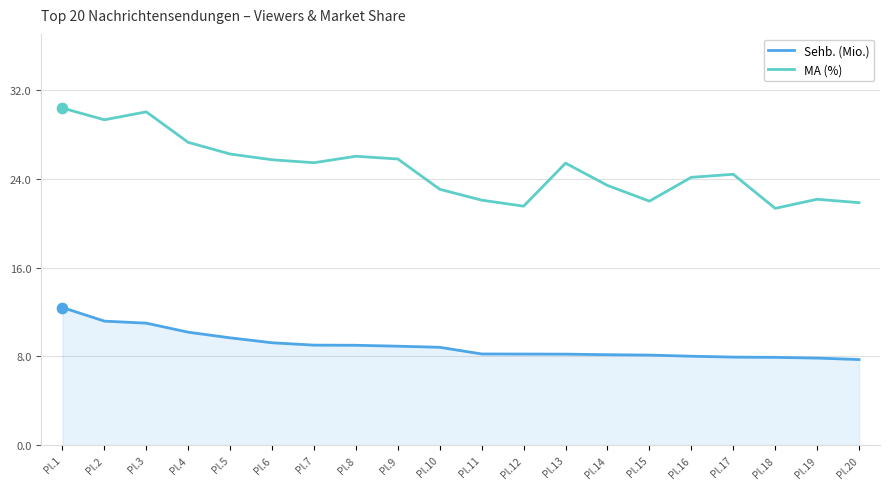

Which series has the widest spread of values?

MA (%)